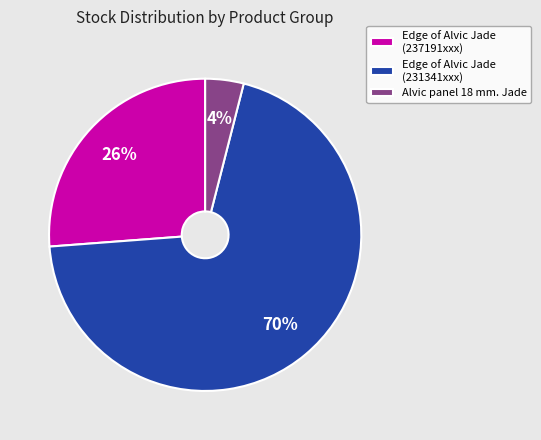

Which has a higher value, Edge of Alvic Jade (237191xxx) or Edge of Alvic Jade (231341xxx)?

Edge of Alvic Jade (231341xxx)